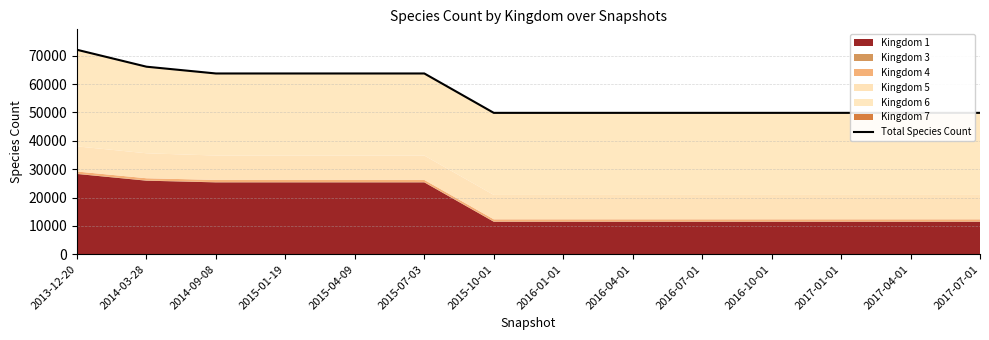

How many values exceed 49862?

6